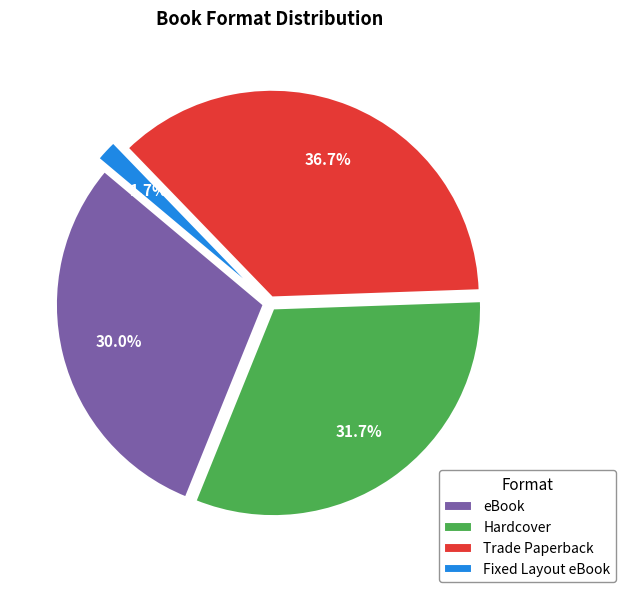

Count the number of slices in the pie.

4